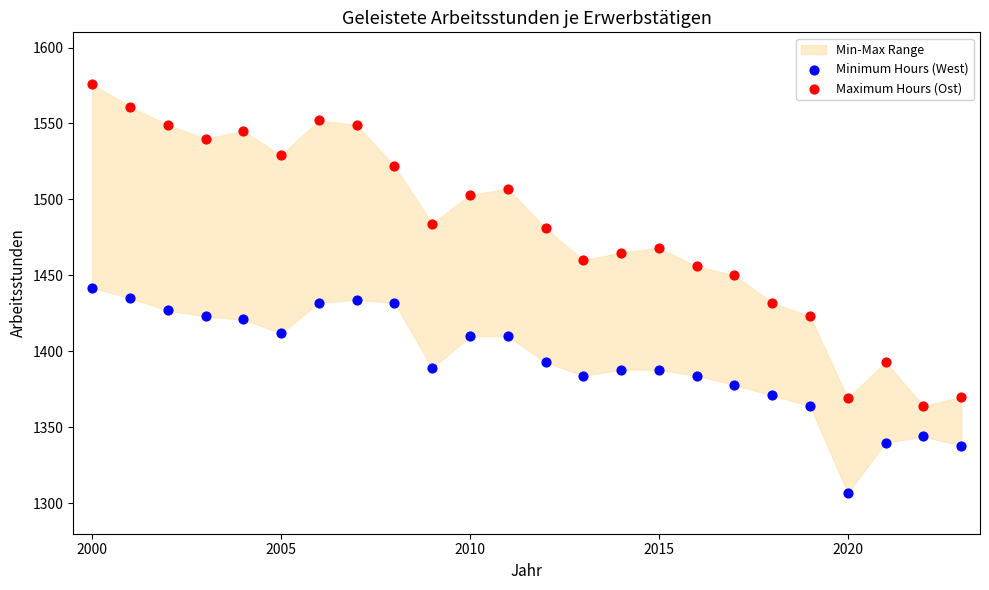

Across all data points, what is the range of X values (max minus min)?

23